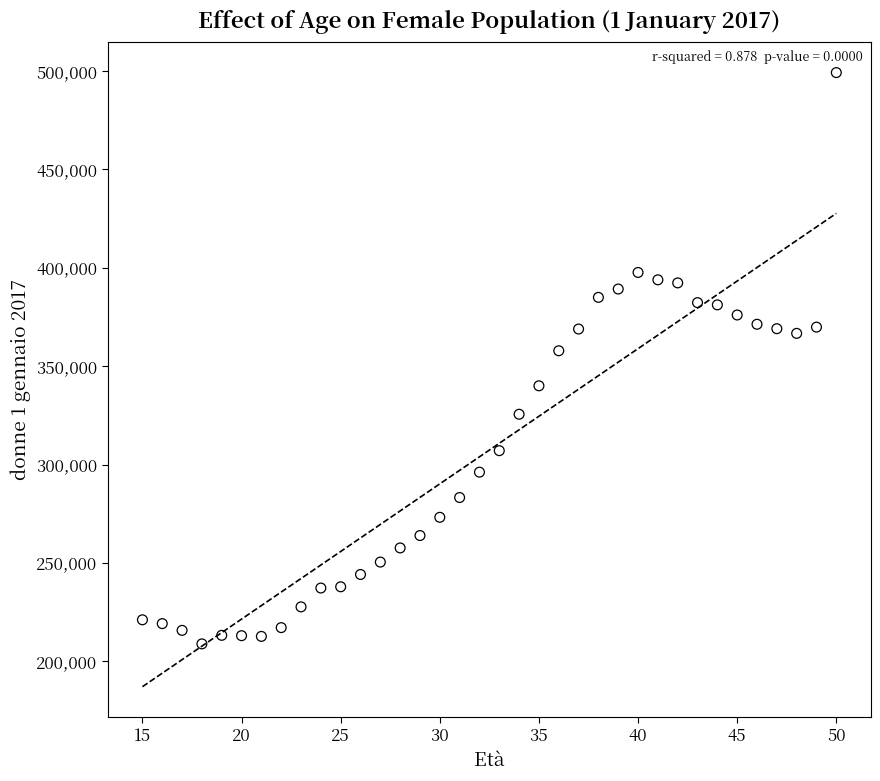

What is the range of Y values (max minus min)?

290434